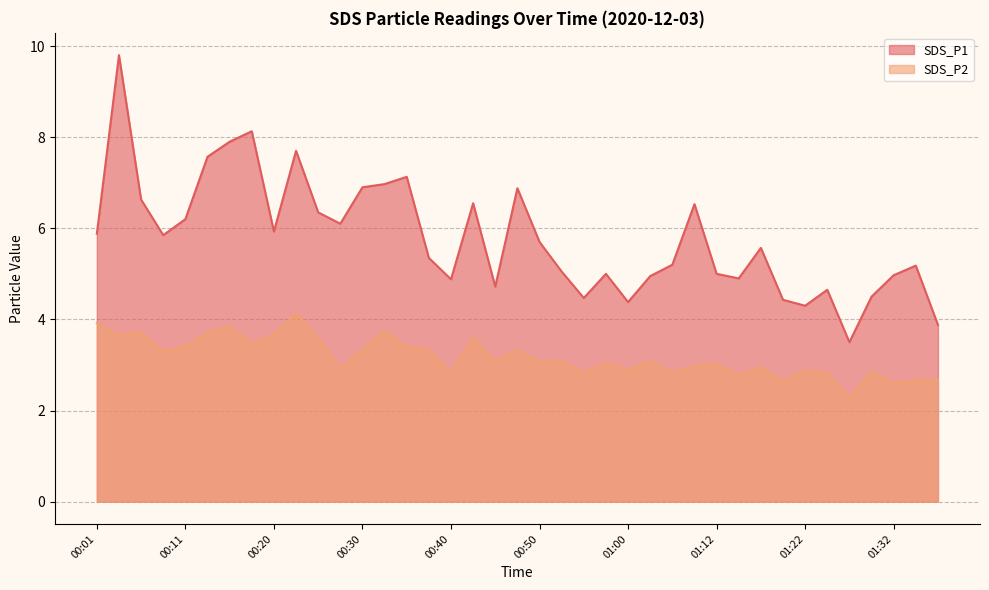

What is the sum of the SDS_P1 values at 00:13 and 00:35?

14.7